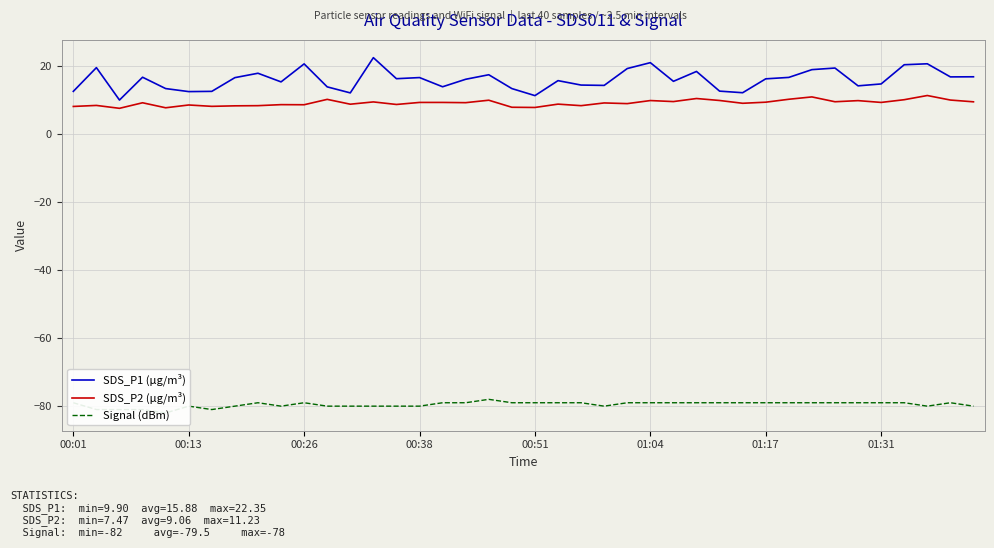

How many lines are shown in the chart?

3